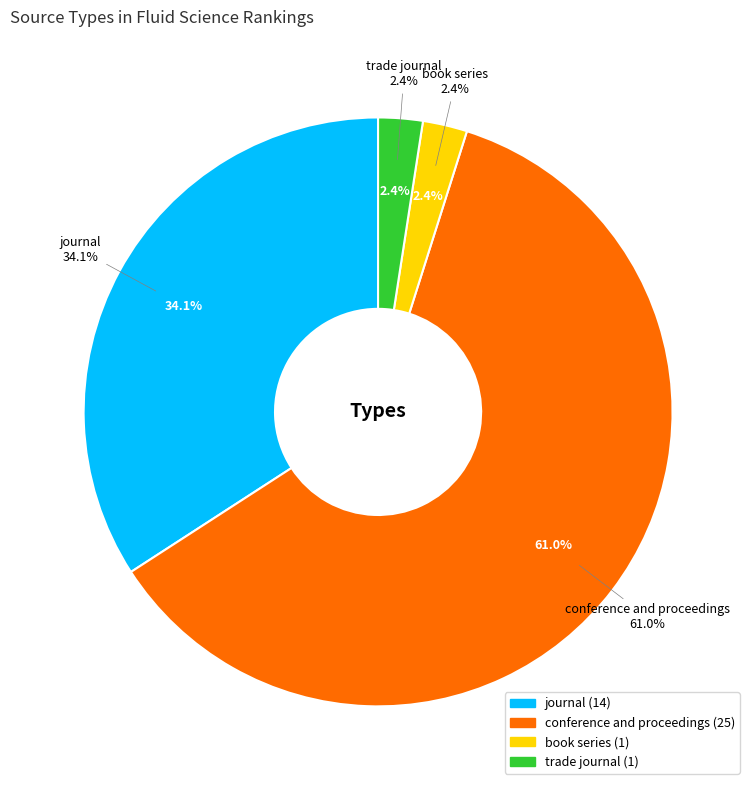

Between journal and book series, which is larger?

journal